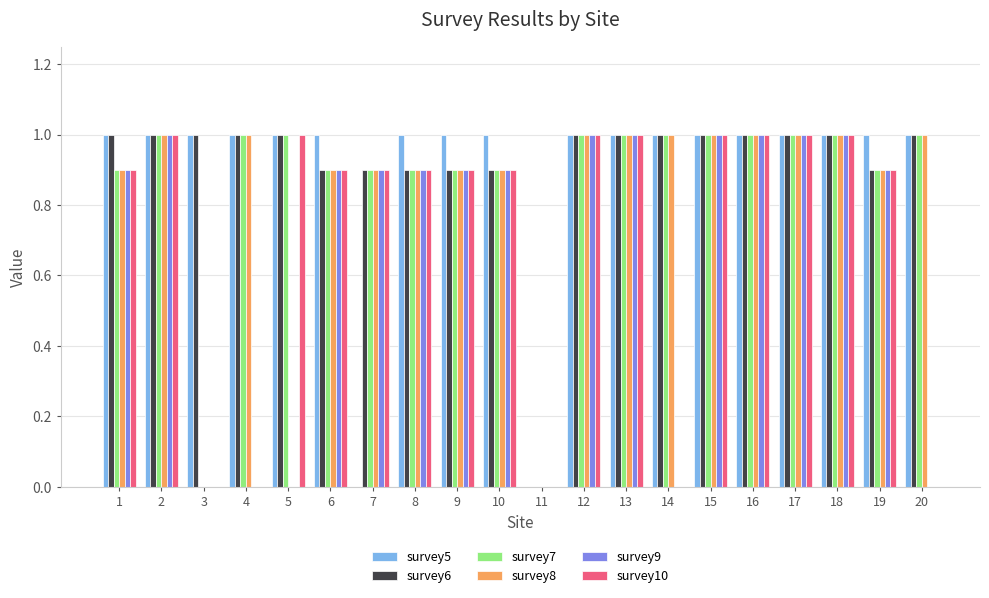

What is the greatest value displayed?

1.0